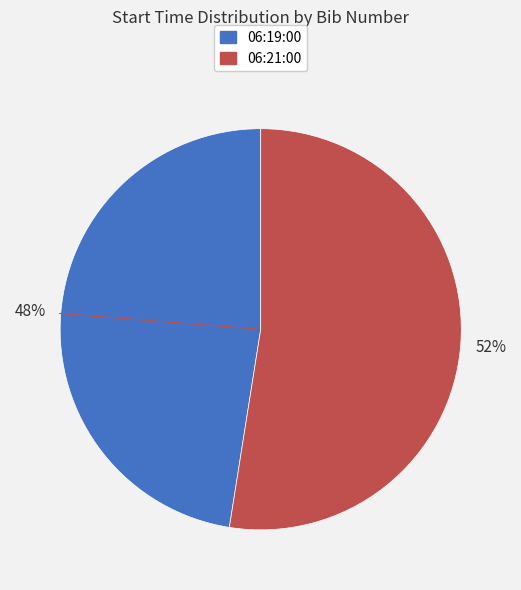

What is the largest slice in the pie chart?

06:21:00